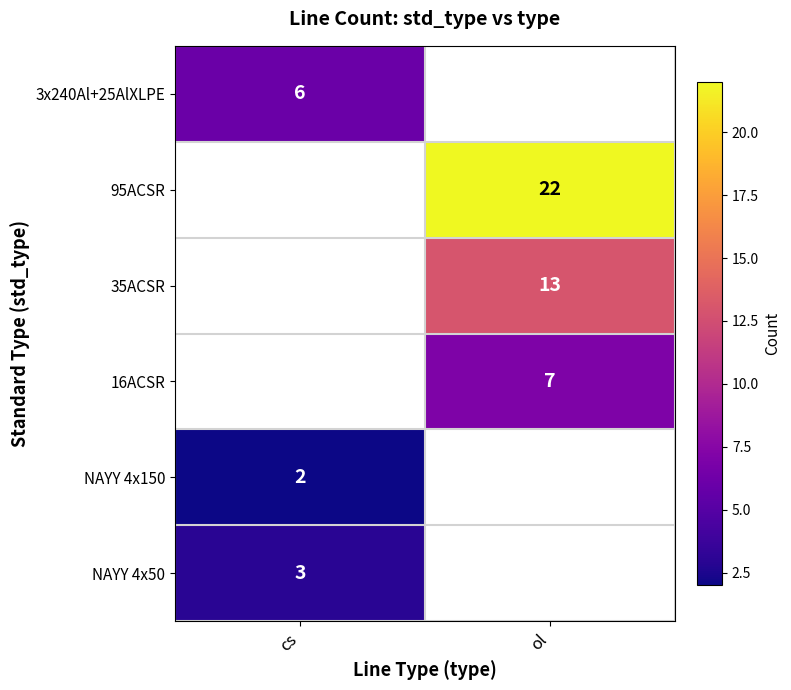

The NAYY 4x150 series shows 2 at cs. True or false?

True